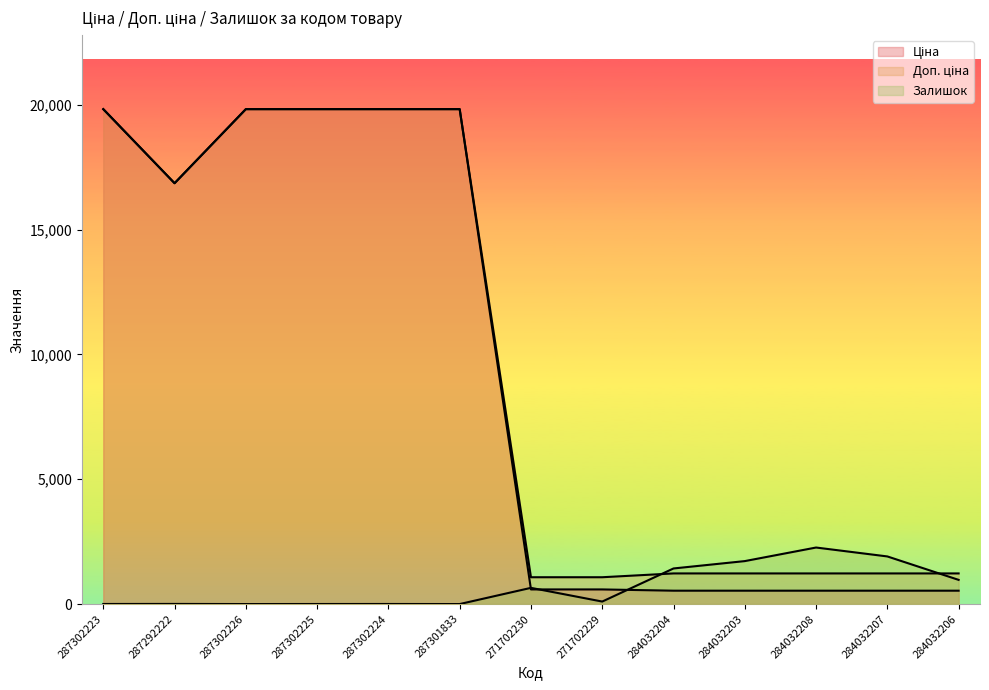

True or false: Ціна and Доп. ціна cross at least once.

False